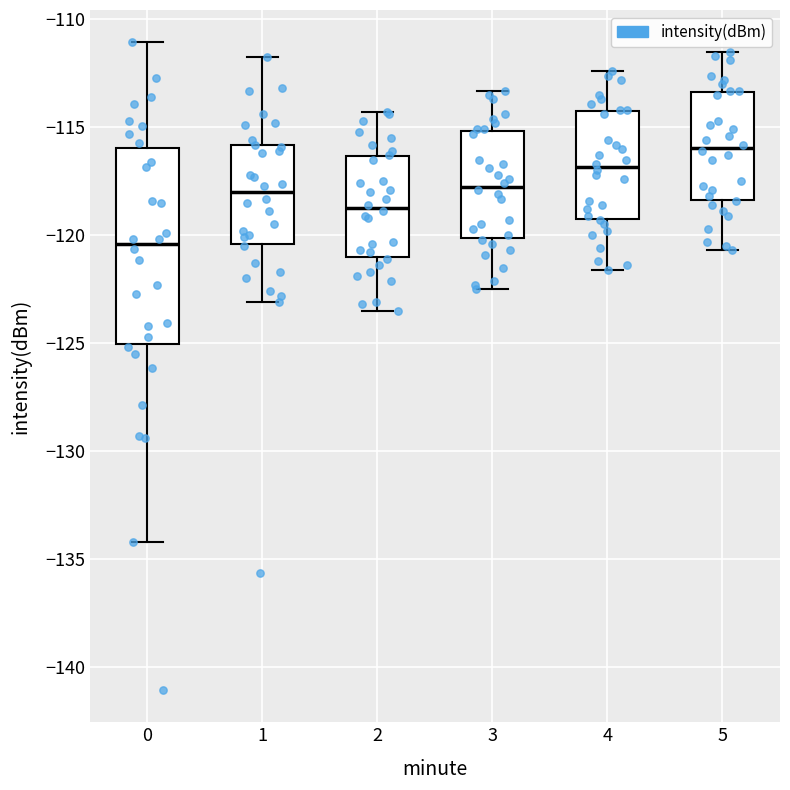

Comparing the boxes themselves (not the whiskers), which one is the tallest?

0